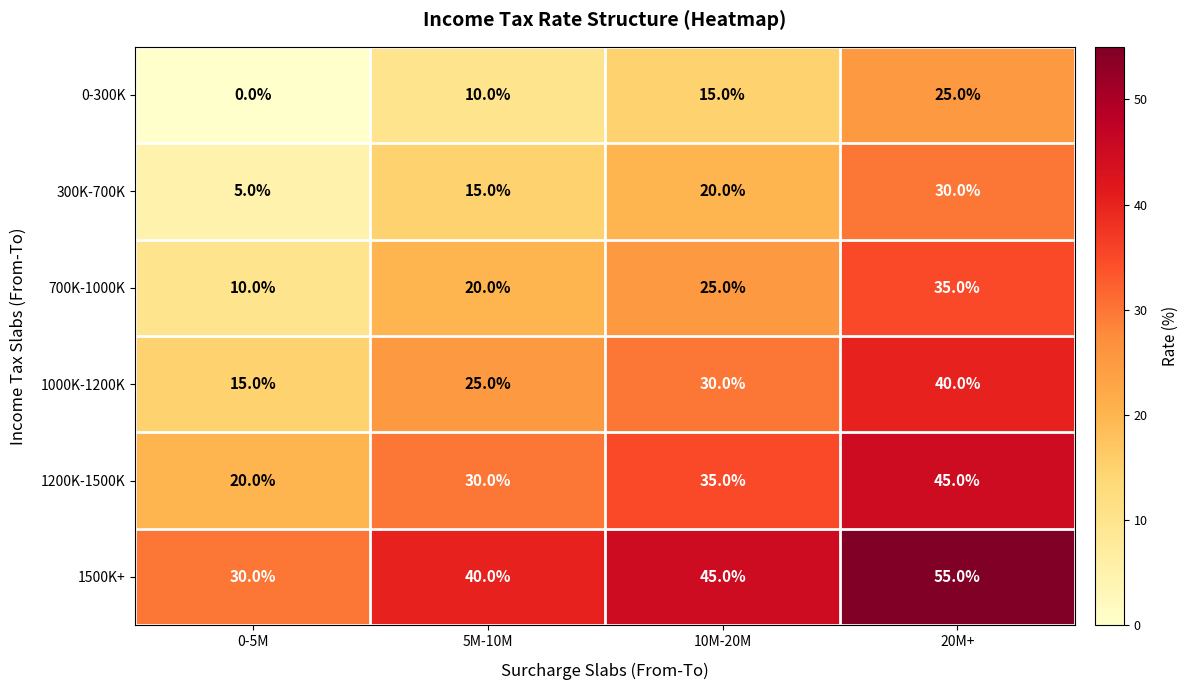

What is the sum of the 300K-700K values at 5M-10M and 20M+?

45